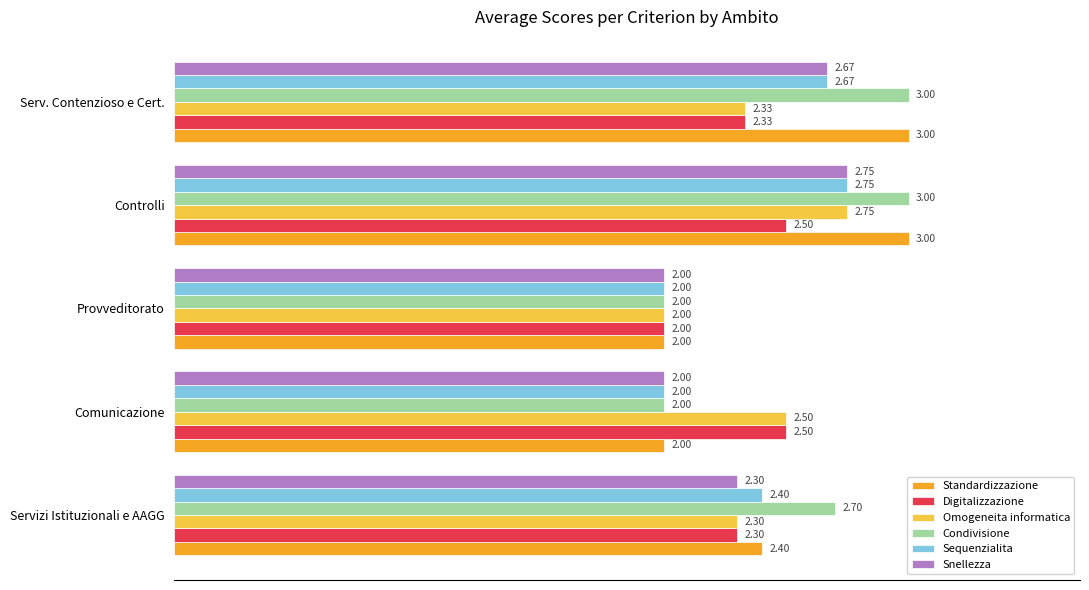

What is the difference between the second highest and second lowest values in the Condivisione series?

1.0